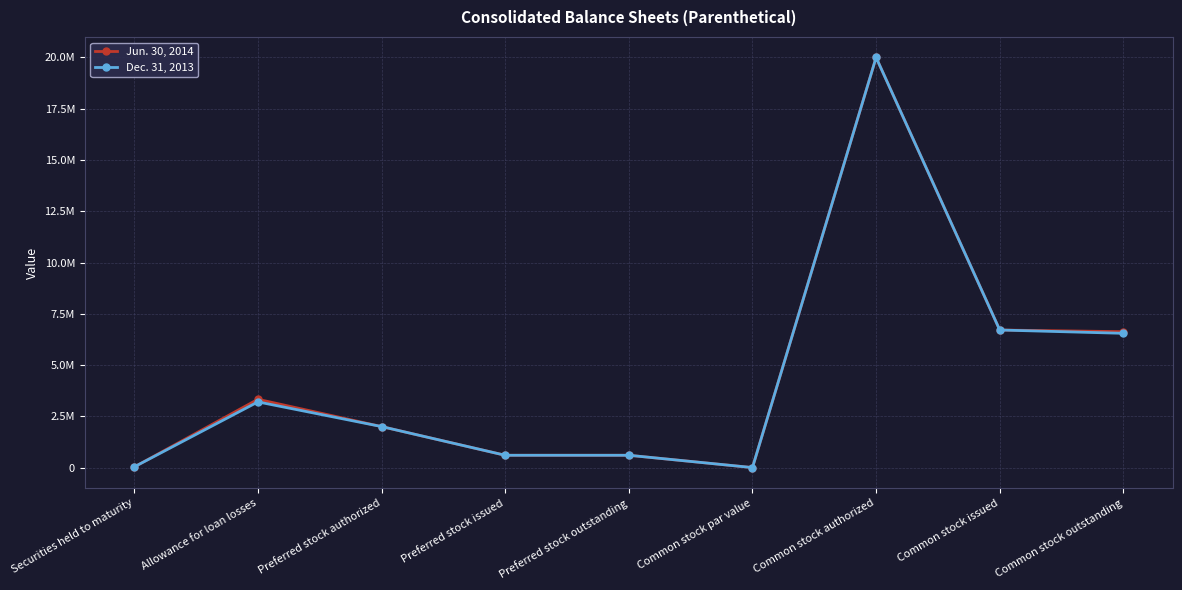

Does the chart have visible grid lines?

Yes